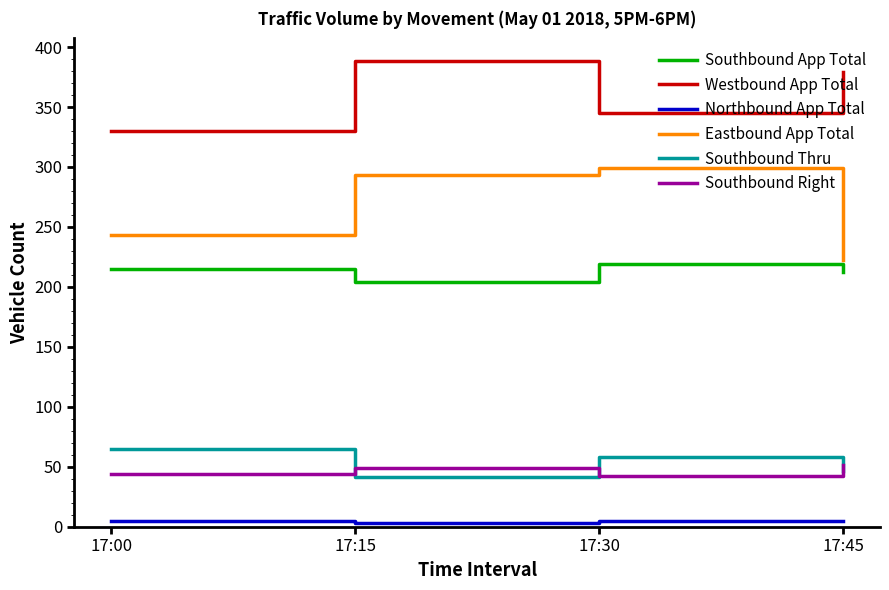

What are all the series names shown in the legend?

Southbound App Total, Westbound App Total, Northbound App Total, Eastbound App Total, Southbound Thru, Southbound Right